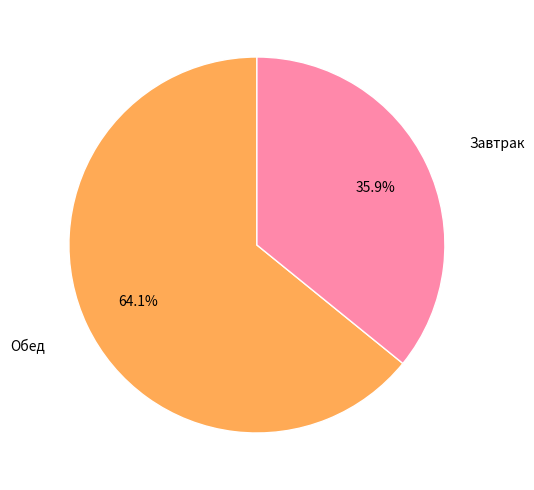

Does any single category account for the majority?

Yes